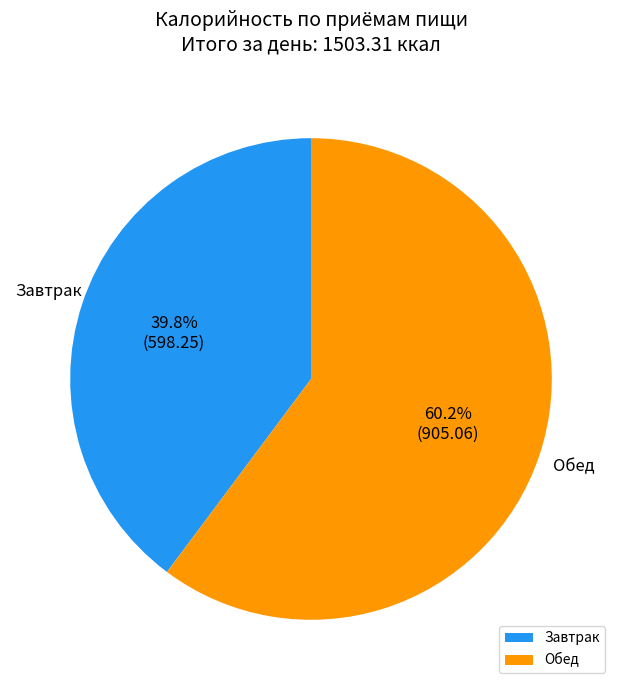

Is it true that Завтрак is 40% of the pie?

True